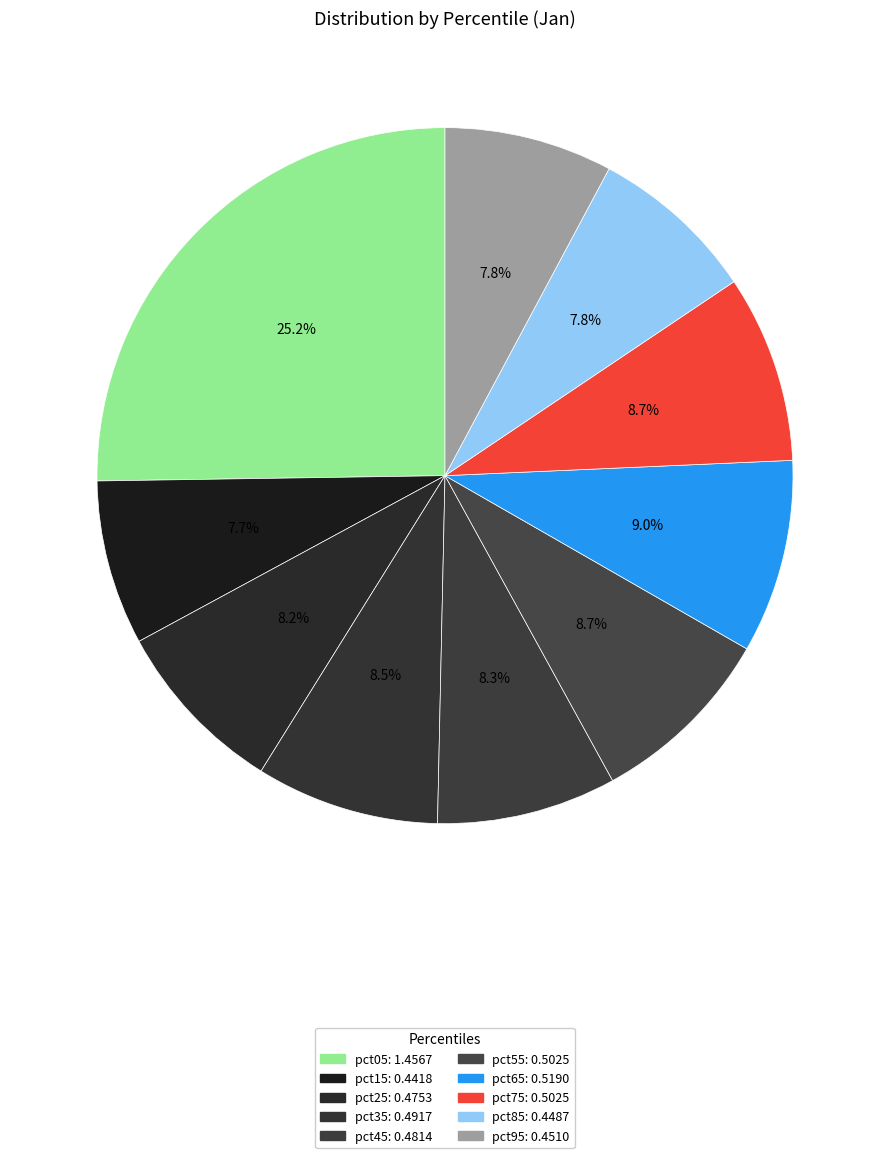

What percentage is the pct35 slice, to the nearest percent?

9%